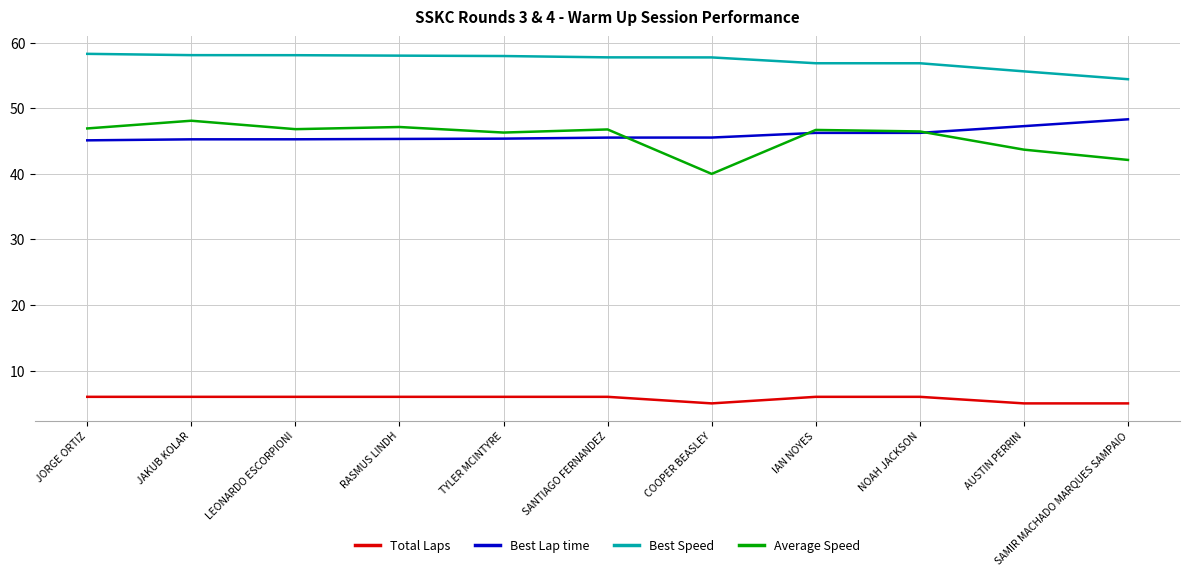

Read the Best Lap time value at NOAH JACKSON.

46.2